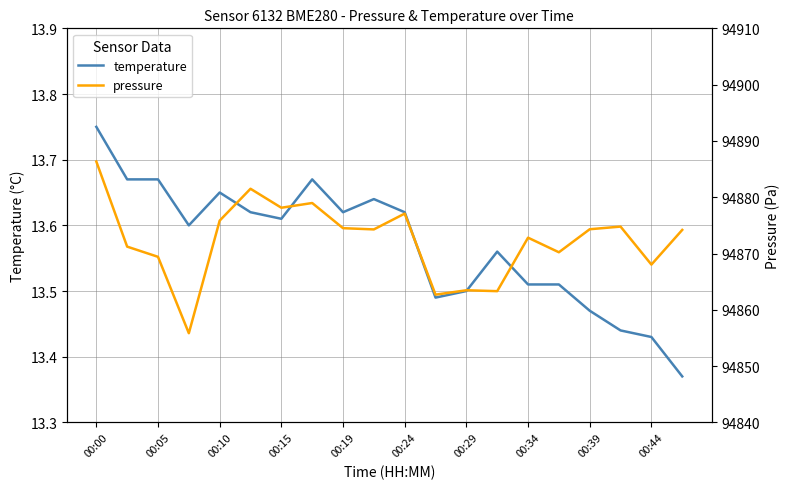

The temperature series shows 19.0 at 00:34. True or false?

False